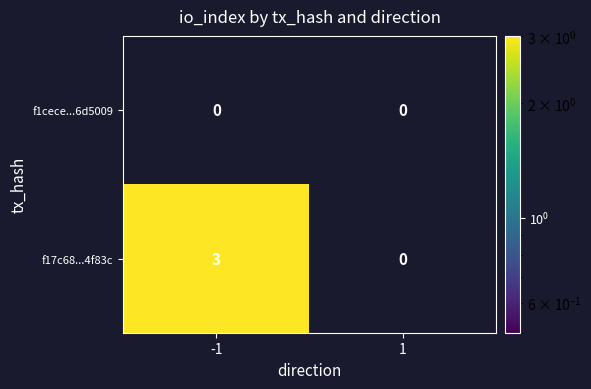

Reading right to left, extract all data points from this chart.

f1cece...6d5009: 1=0	-1=0
f17c68...4f83c: 1=0	-1=3